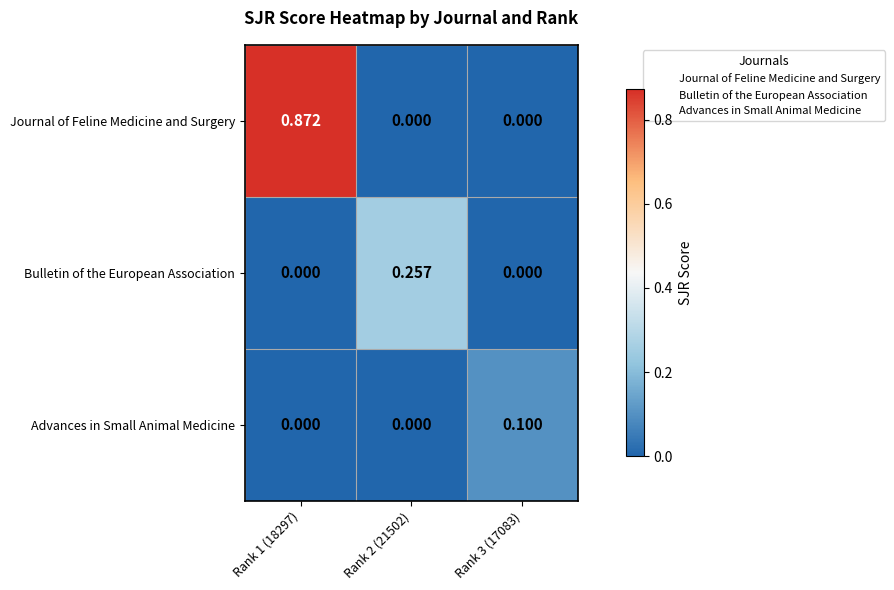

Between Rank 1 (18297) and Rank 2 (21502), which series saw the biggest shift?

Journal of Feline Medicine and Surgery